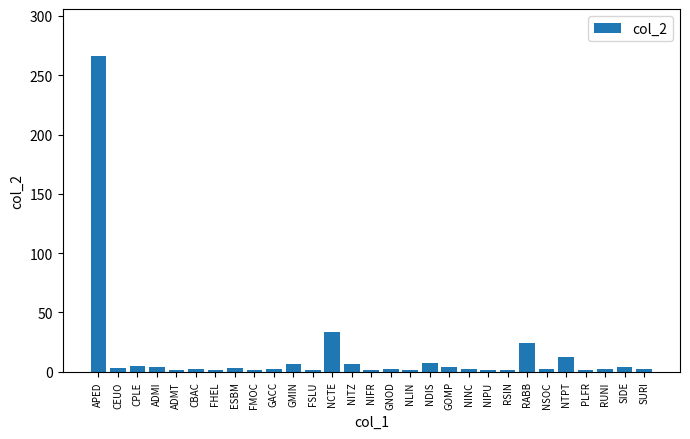

What is the ratio of the value at NTPT to the value at ADMI?

3.0